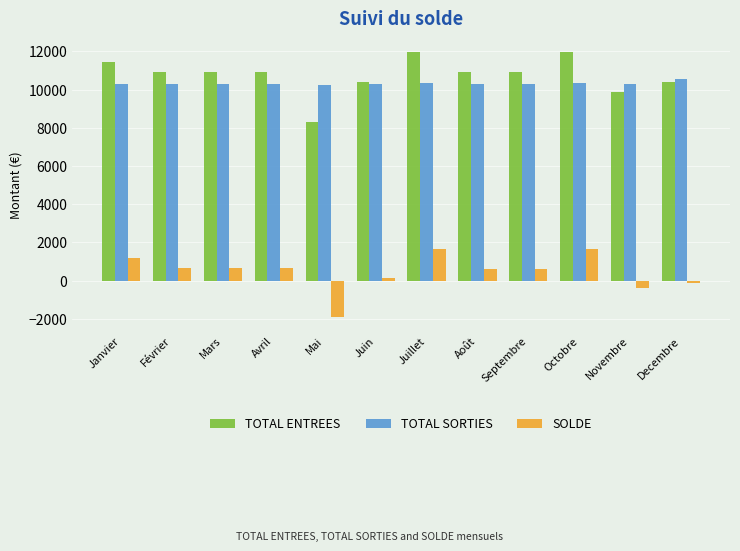

What value does the TOTAL ENTREES series have at Juin?

10413.0